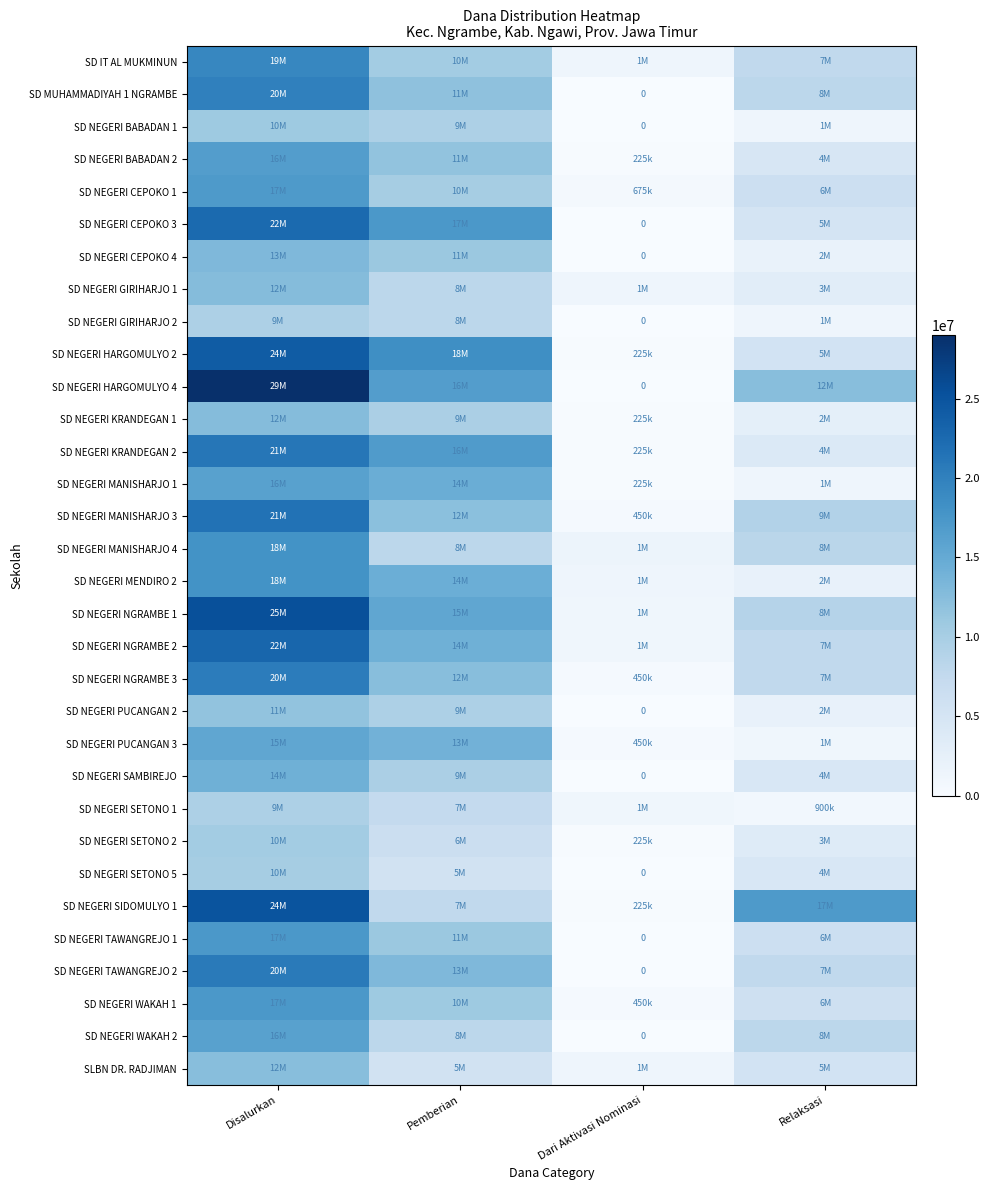

What is the highest value of the SD NEGERI WAKAH 1 series?

17325000